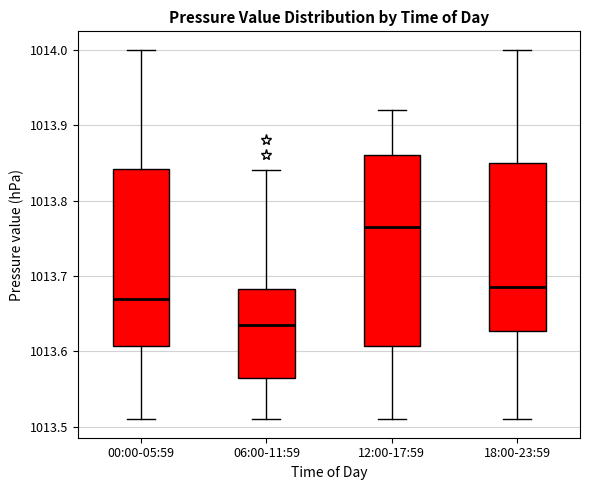

Reading left to right, read every box against the y-axis: the position of its median line, the range the box covers, and the ends of its whiskers. The values are not printed on the chart, so give them approximately, as read against the axis.

00:00-05:59: median 1013.67, box 1013.61 to 1013.84, whiskers 1013.51 to 1014.00
06:00-11:59: median 1013.64, box 1013.57 to 1013.68, whiskers 1013.51 to 1013.84
12:00-17:59: median 1013.77, box 1013.61 to 1013.86, whiskers 1013.51 to 1013.92
18:00-23:59: median 1013.69, box 1013.63 to 1013.85, whiskers 1013.51 to 1014.00